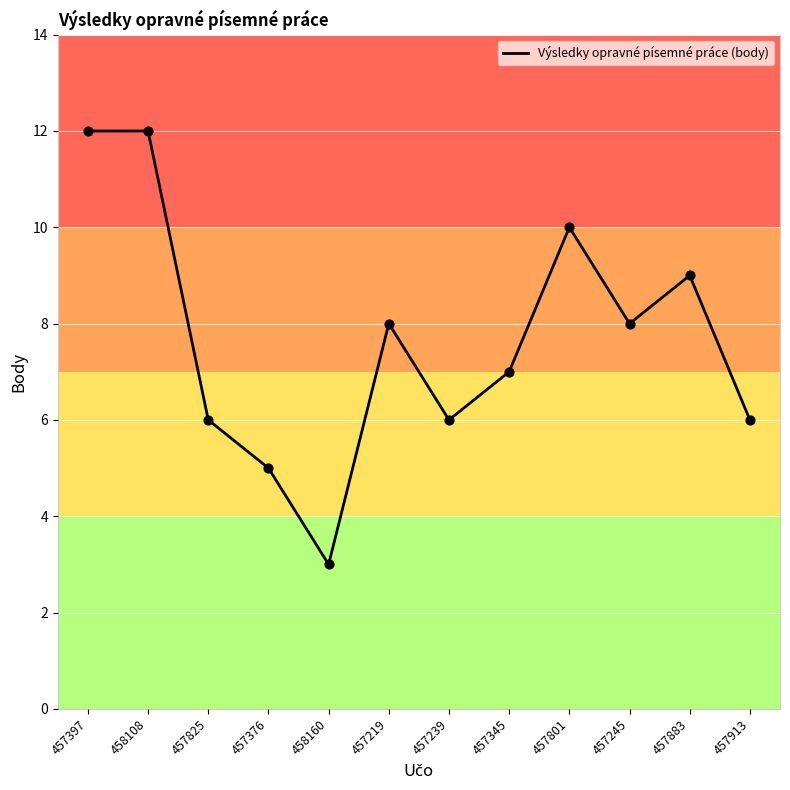

What is the ratio of the value at 457245 to the value at 457801?

0.8